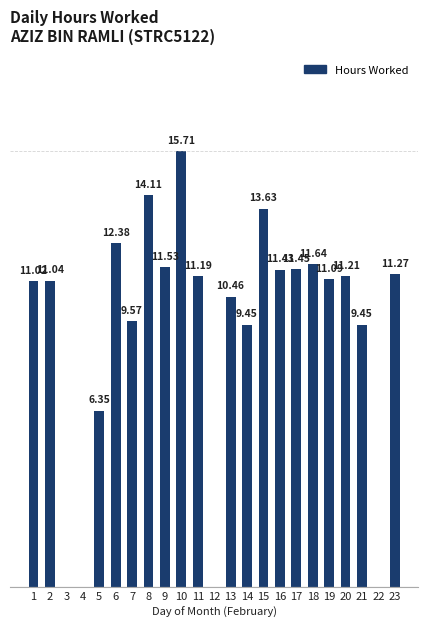

Which category has the lowest value across all series?

3